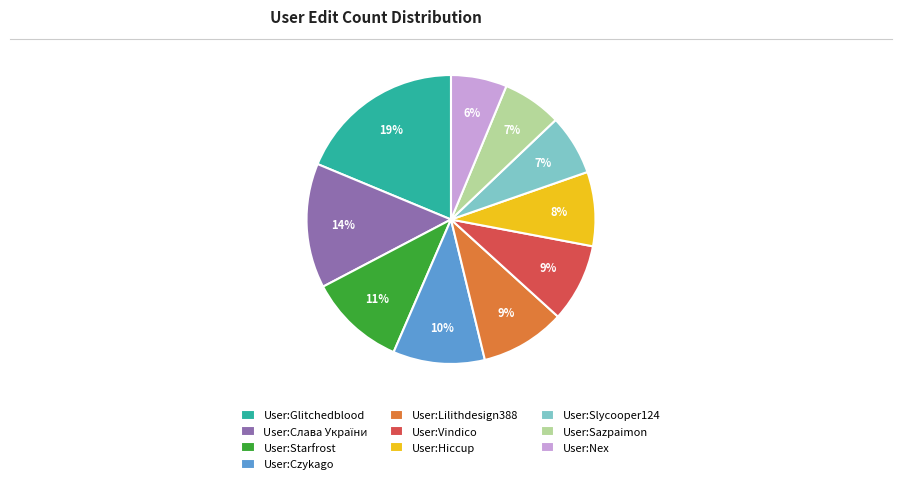

Does User:Starfrost account for over 50% of the chart?

No